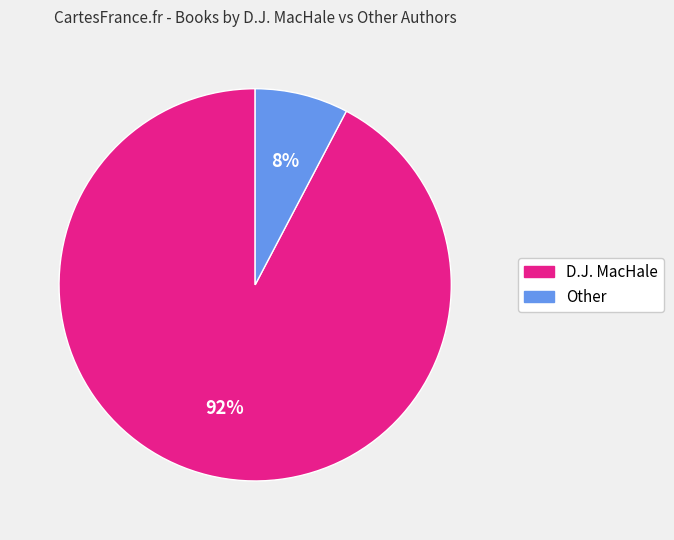

How many slices are in this pie chart?

2